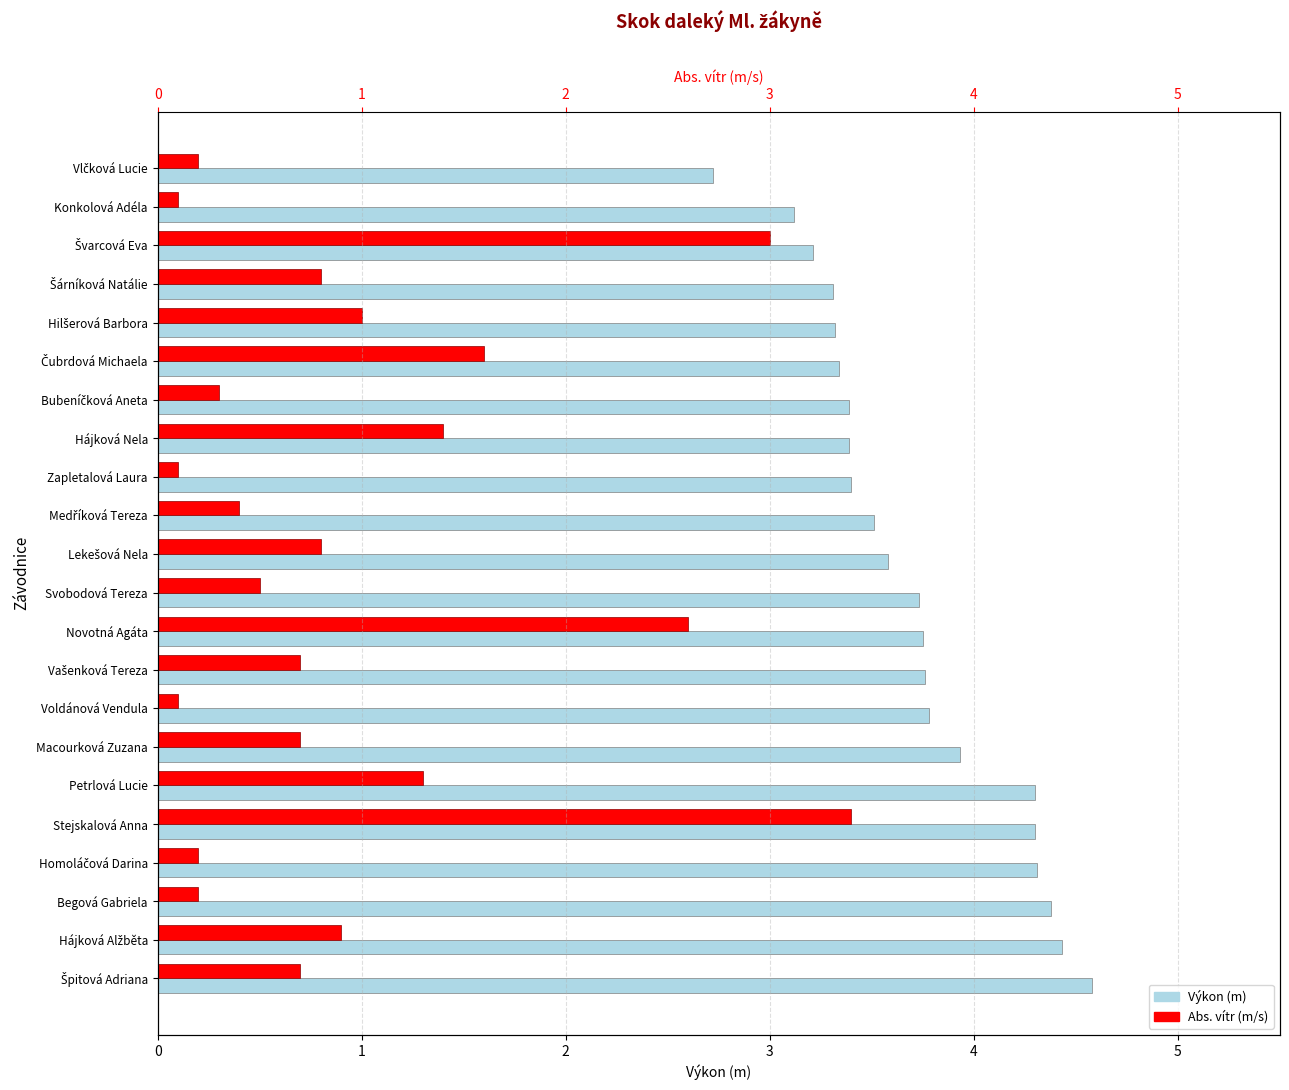

What is the value of the Výkon (m) bar at the 4th from the left?

4.3